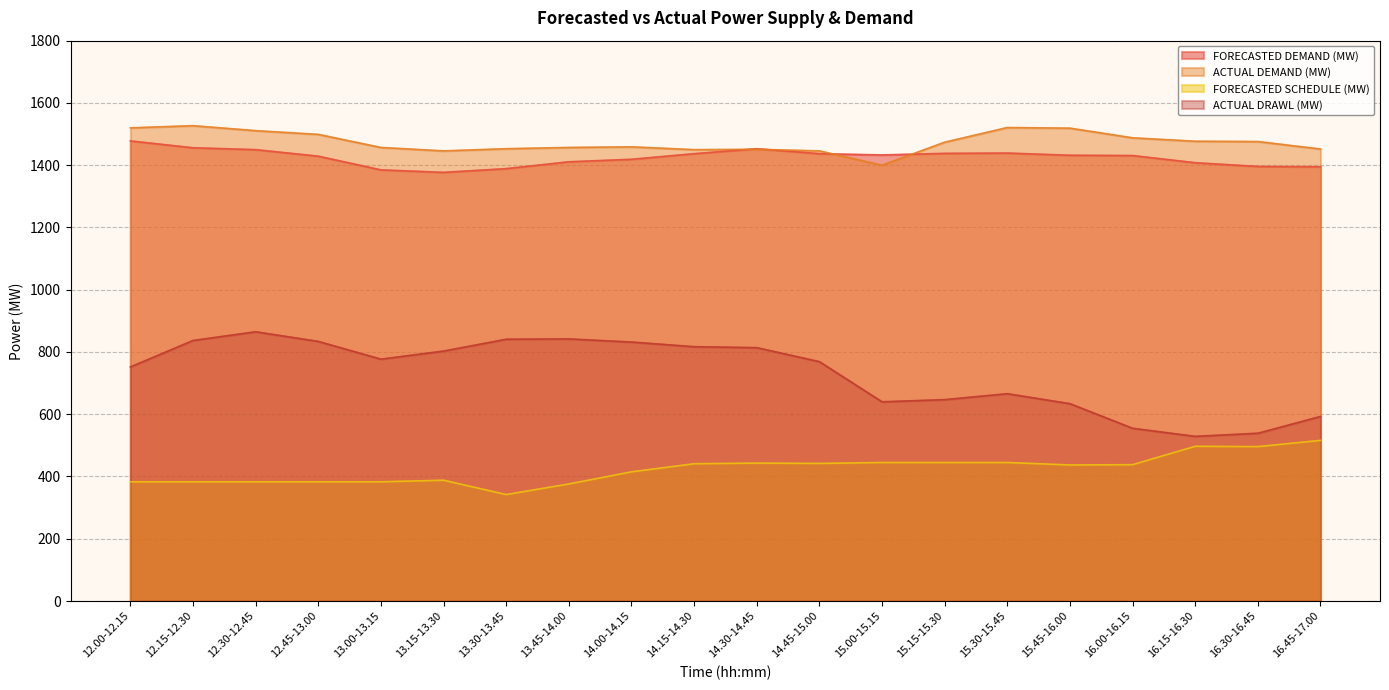

Does the chart display data point markers on the line(s)?

No